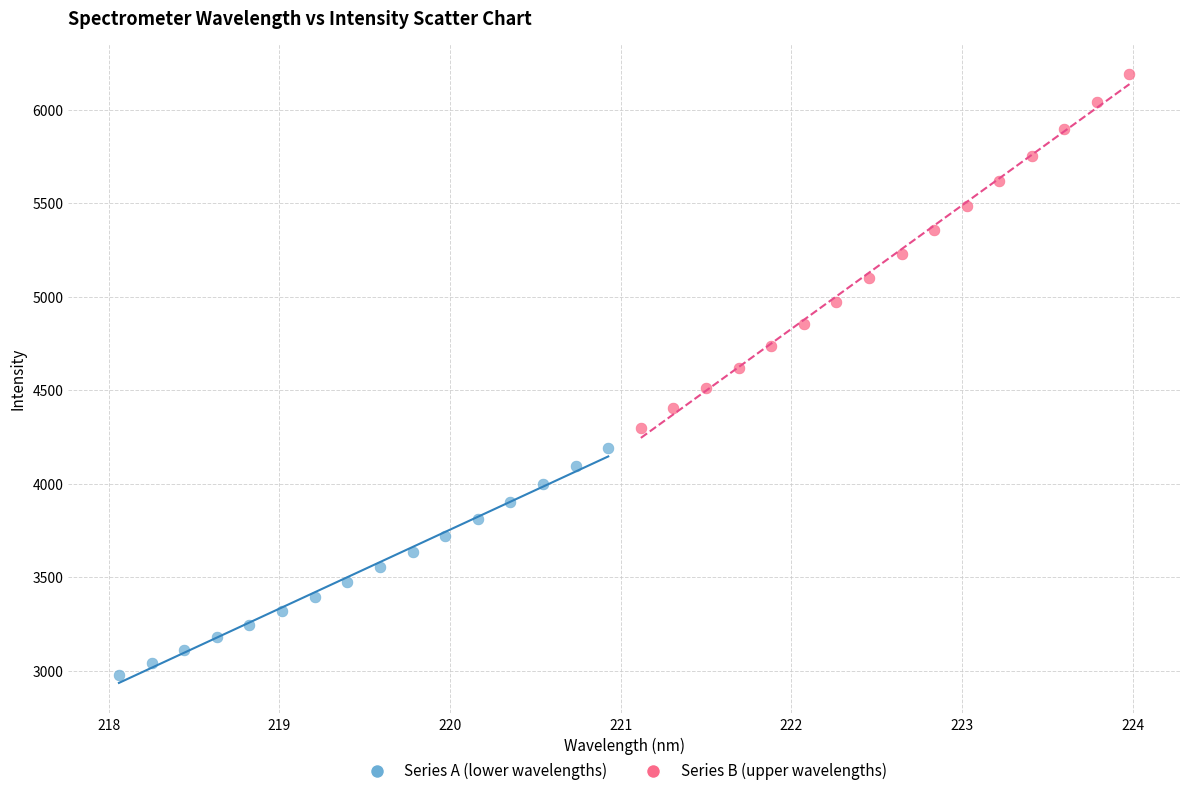

Which series reaches the maximum Y coordinate?

Series B (upper wavelengths)